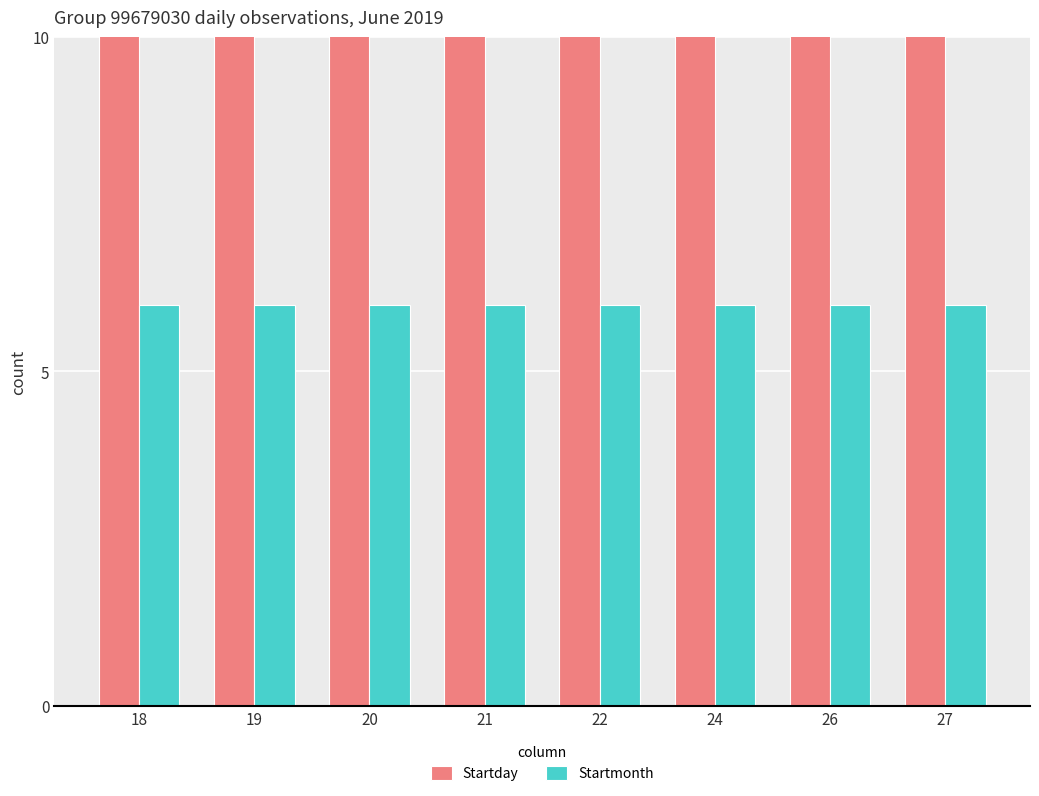

What is the sum of the Startmonth values at 27 and 24?

12